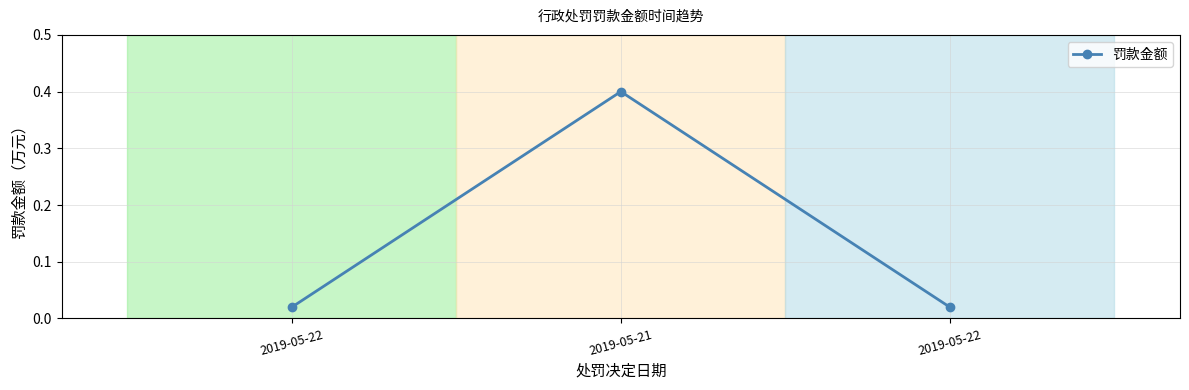

Does the chart have visible grid lines?

Yes